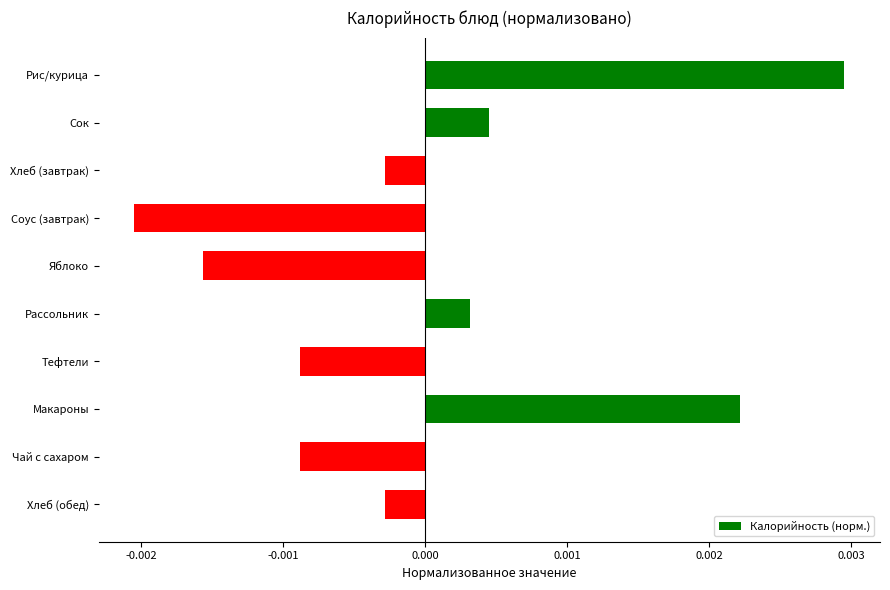

What is the label of the 8th bar from the bottom?

Хлеб (завтрак)